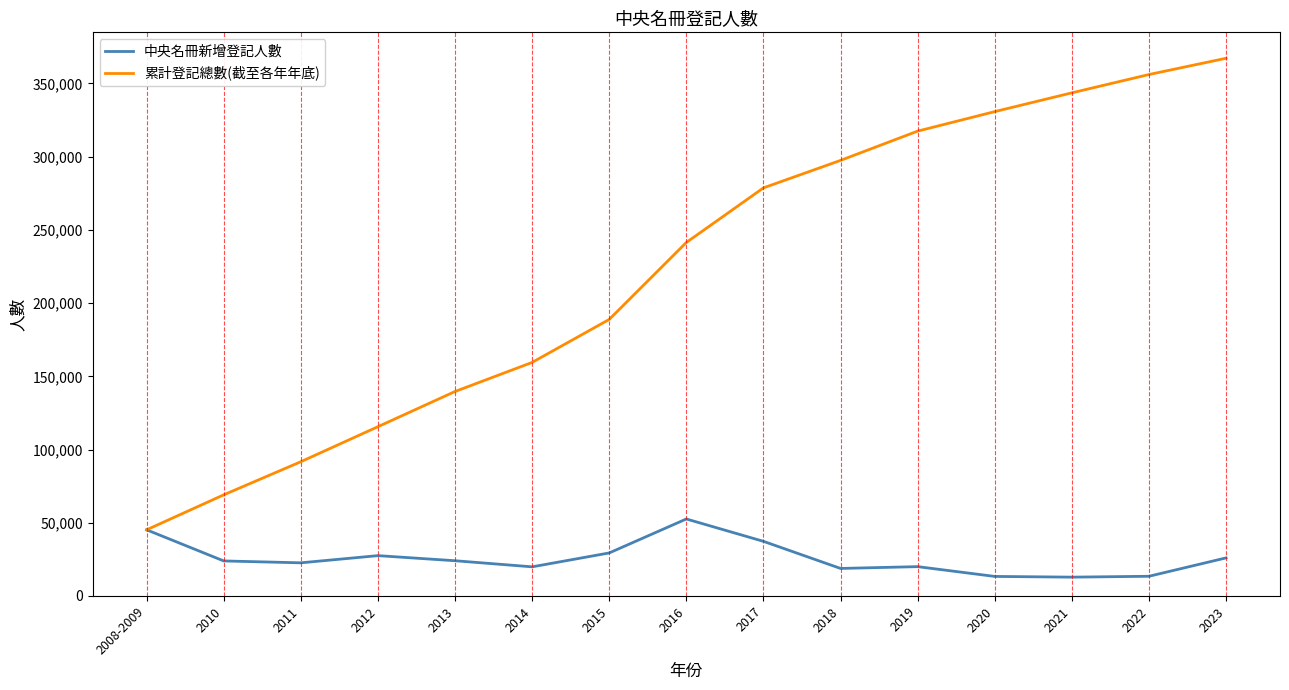

What is the sum of the 中央名冊新增登記人數 values at 2023 and 2019?

45969